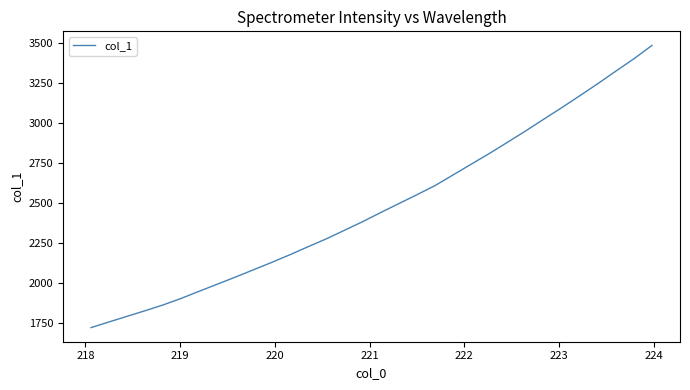

What is the difference between the maximum and minimum values?

1759.4